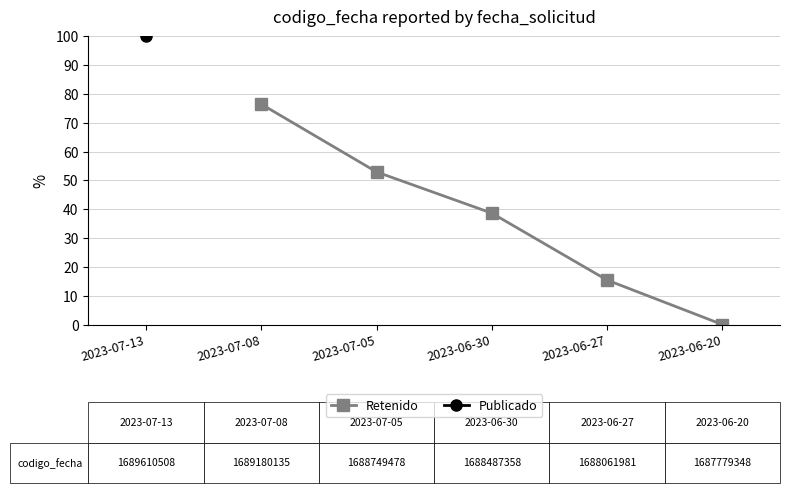

How many values are above zero?

4